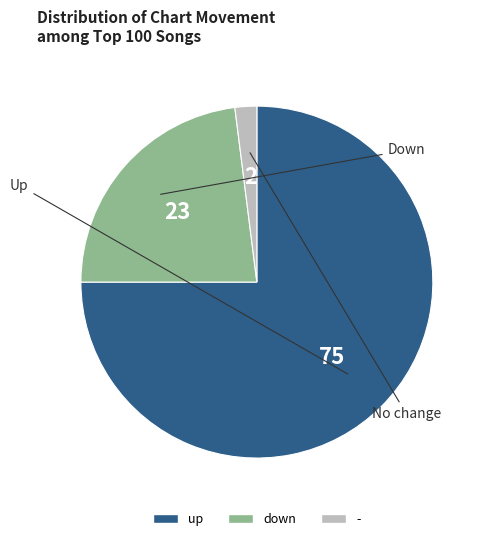

How many slices are in this pie chart?

3